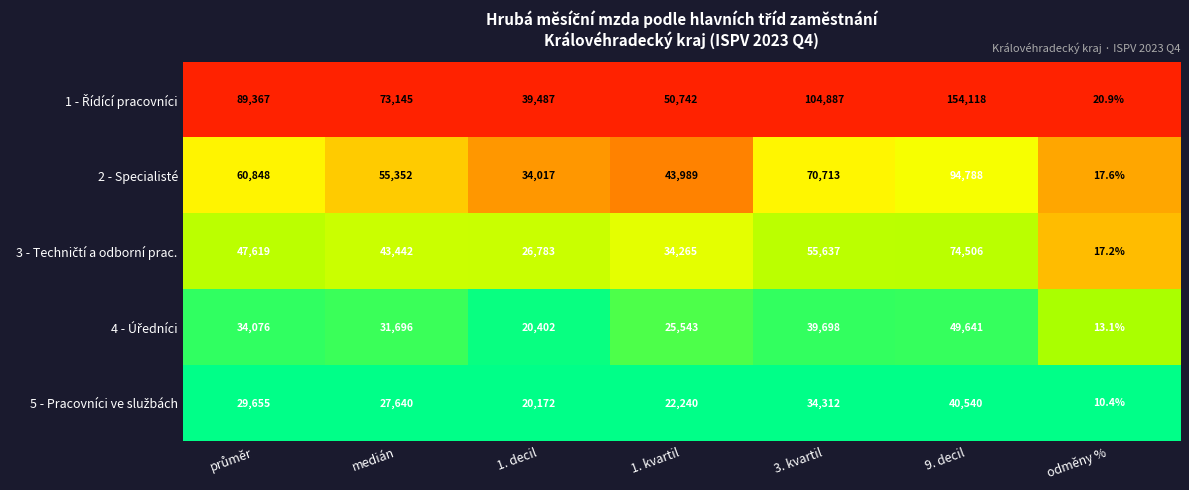

The value of 2 - Specialisté at odměny % is 17.6. True or false?

True